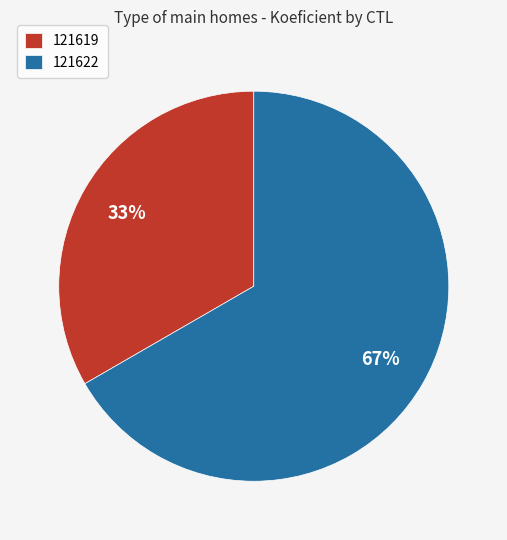

Which category has the biggest portion of the pie?

121622